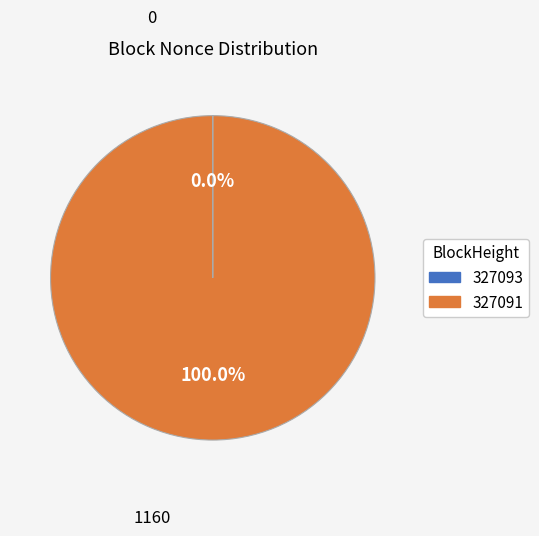

Is there a majority slice in this chart?

Yes